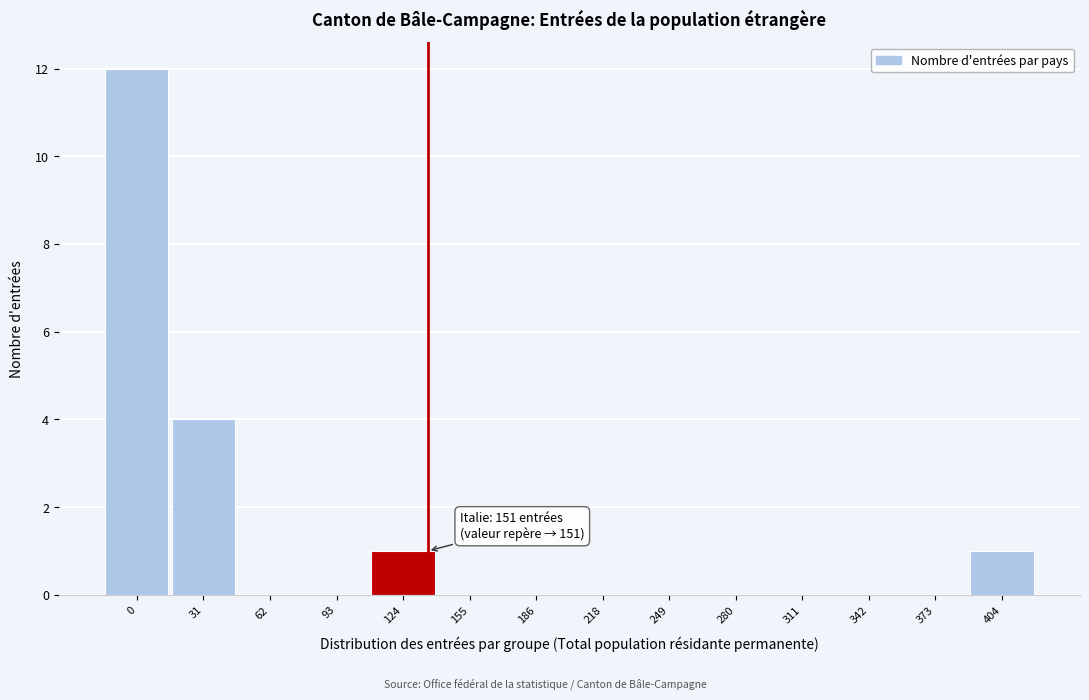

Reading right to left, transcribe all the data shown in this chart.

404=1	373=0	342=0	311=0	280=0	249=0	218=0	186=0	155=0	124=1	93=0	62=0	31=4	0=12